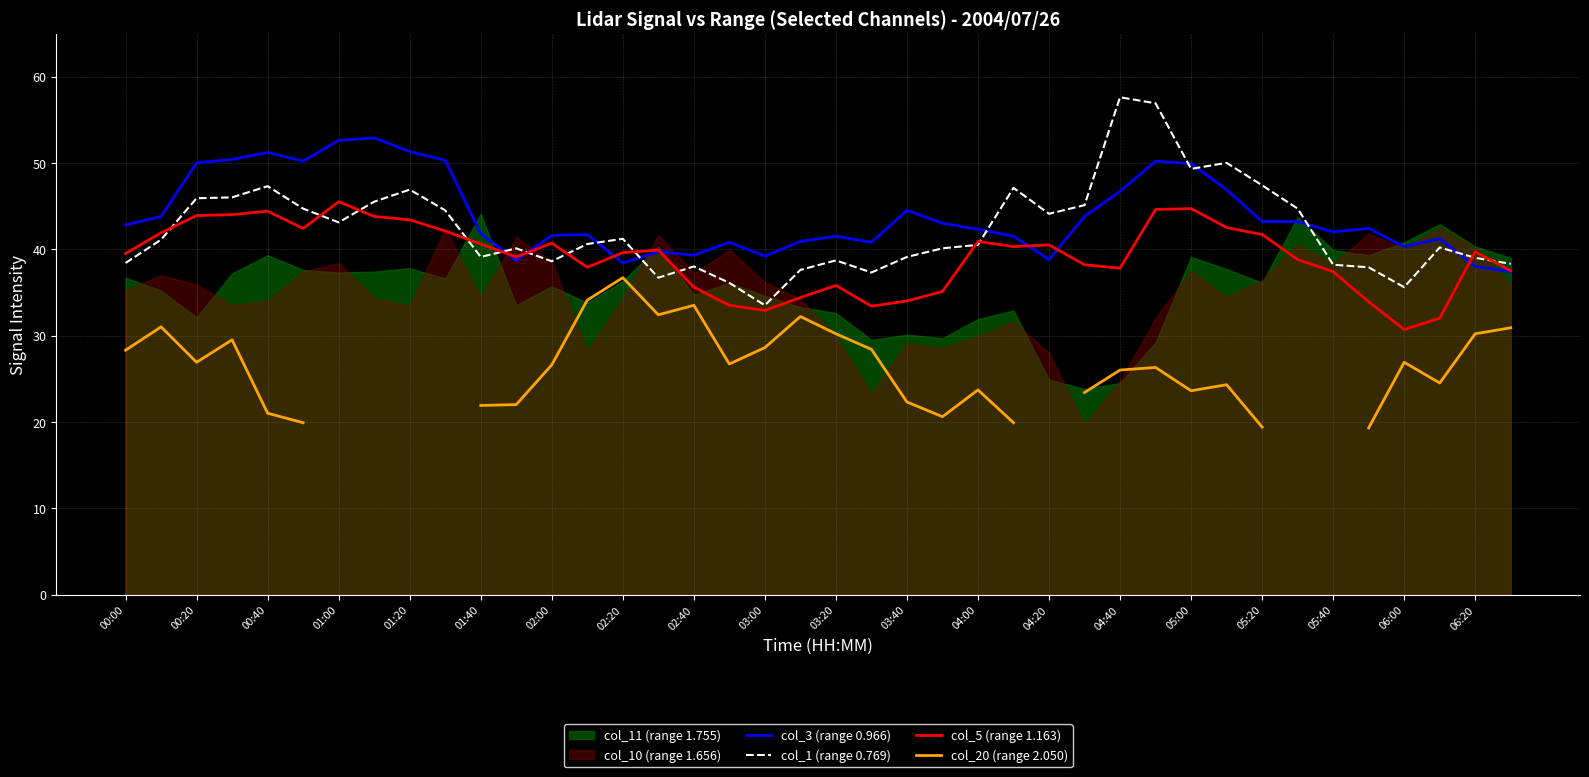

The col_5 (range 1.163) series shows 49.9 at 03:40. True or false?

False